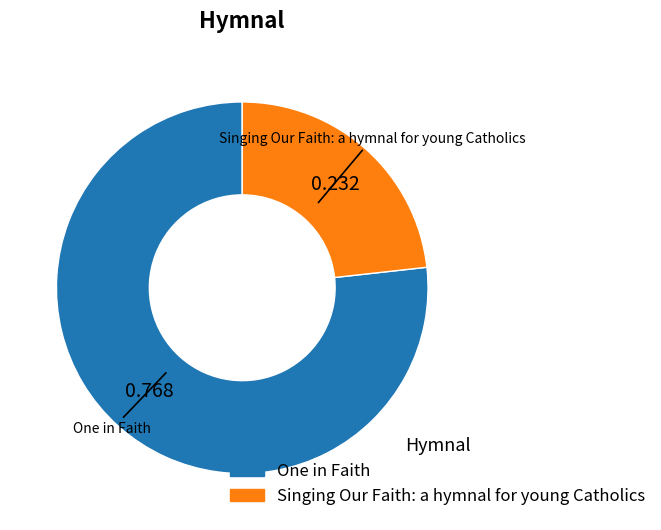

Which slice represents more than half of the pie?

One in Faith